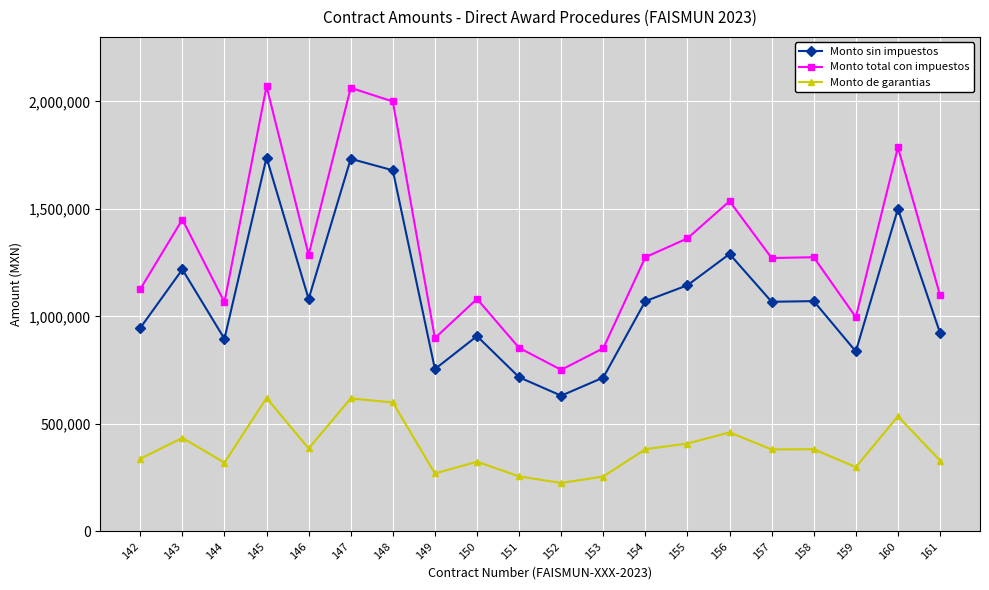

True or false: Monto de garantias and Monto sin impuestos cross at least once.

False